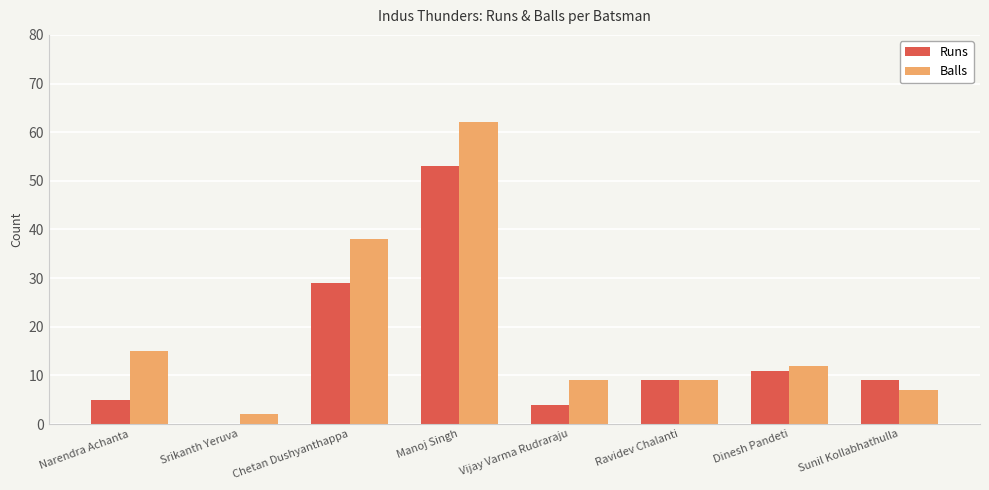

Is it true that Balls equals 2 at Srikanth Yeruva?

True